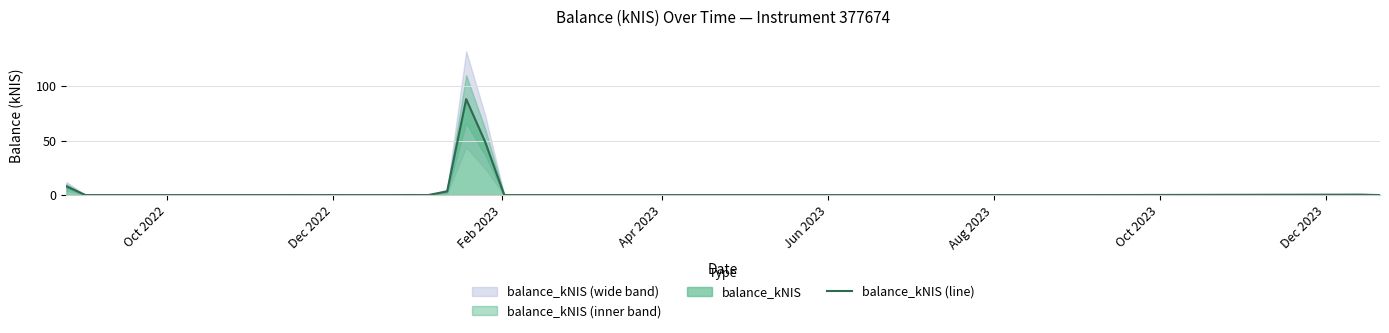

Is it true that the value at Dec 2023 is 0.0?

True